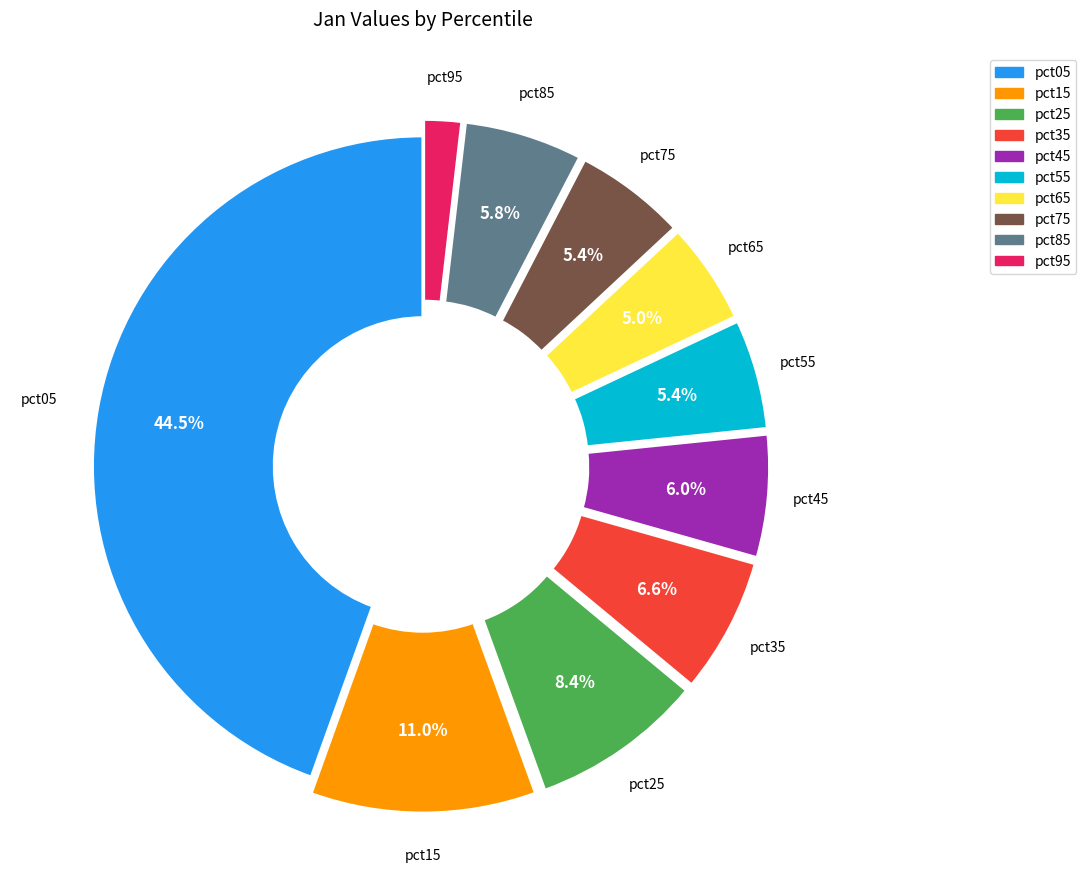

Which category has the smallest portion of the pie?

pct95